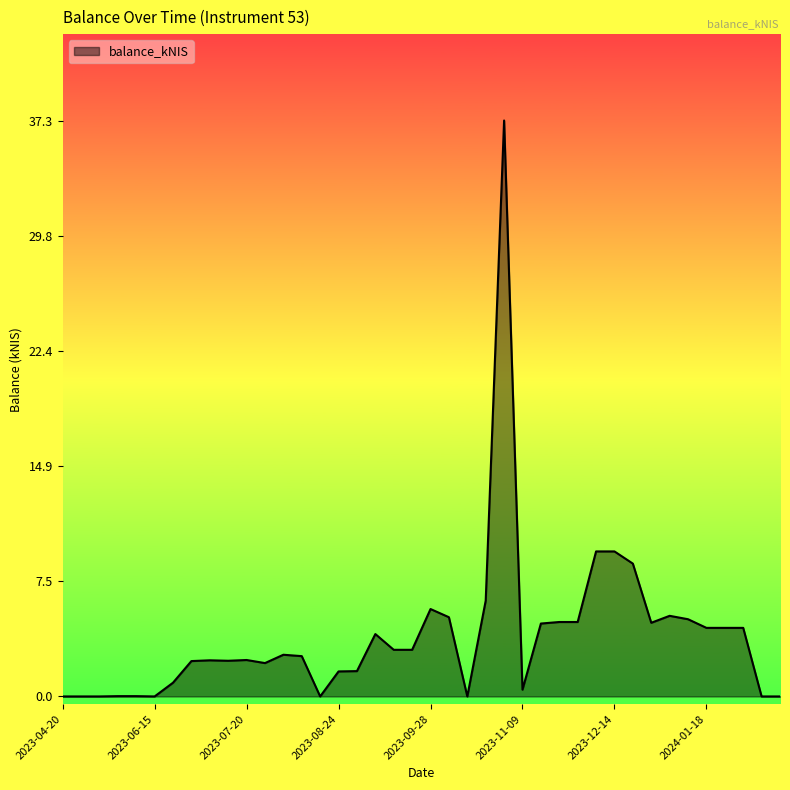

What is the maximum value shown in the chart?

37.3